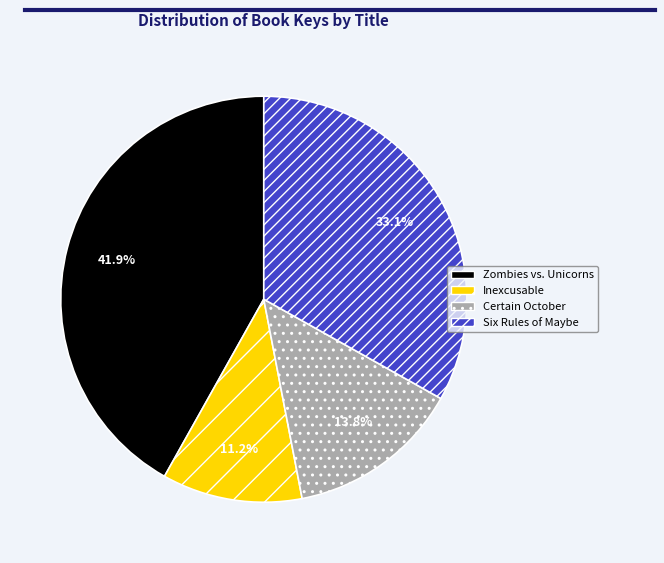

Rank the categories by value from lowest to highest.

Inexcusable, Certain October, Six Rules of Maybe, Zombies vs. Unicorns